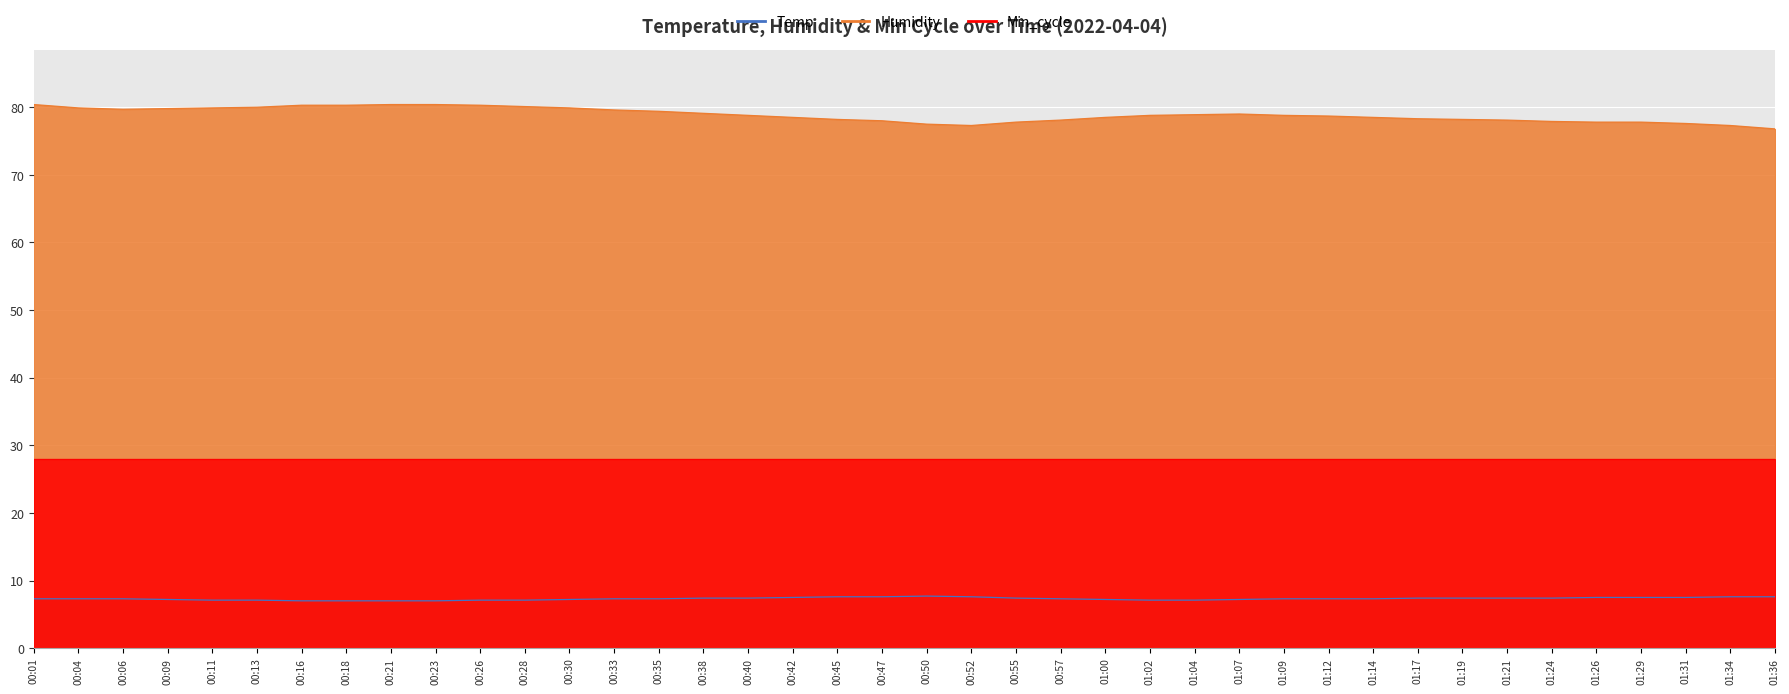

Which series changed the most between 00:52 and 01:26?

Humidity